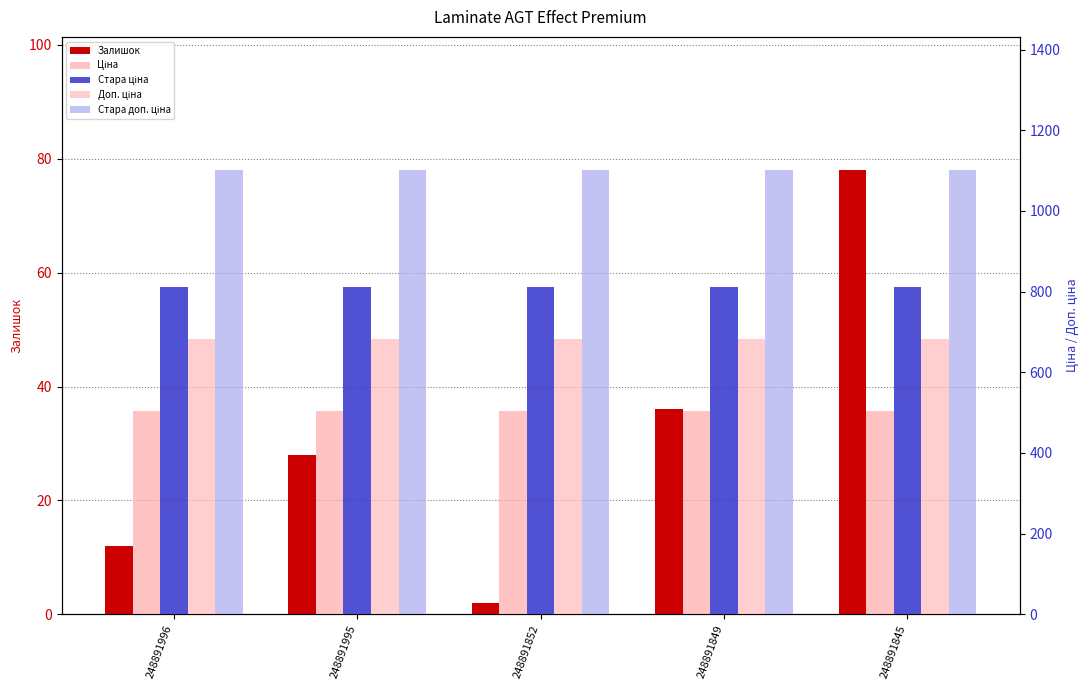

At 248891852, list the series in order from largest to smallest.

Стара доп. ціна, Стара ціна, Доп. ціна, Ціна, Залишок